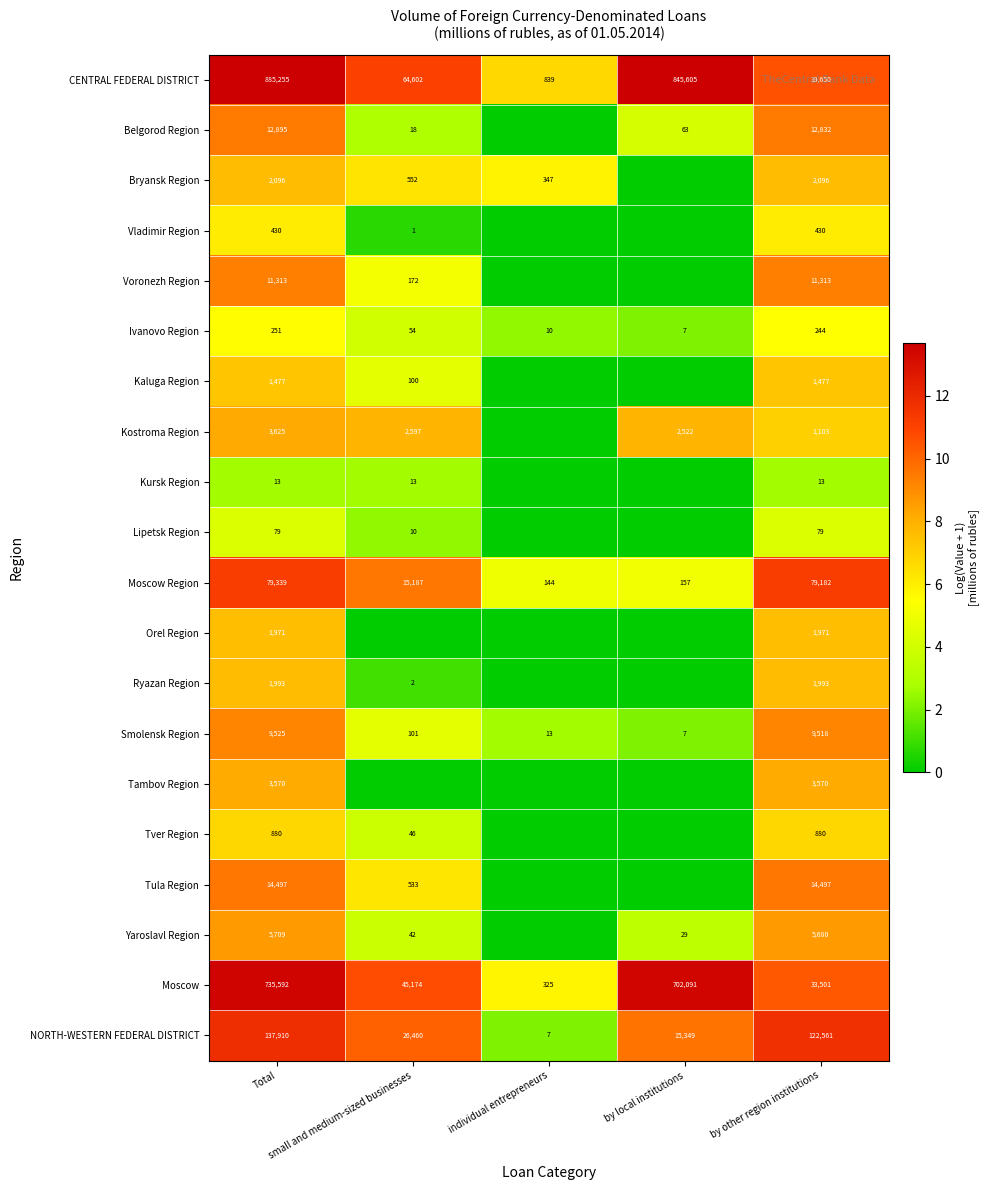

What is the maximum value for Smolensk Region?

9525